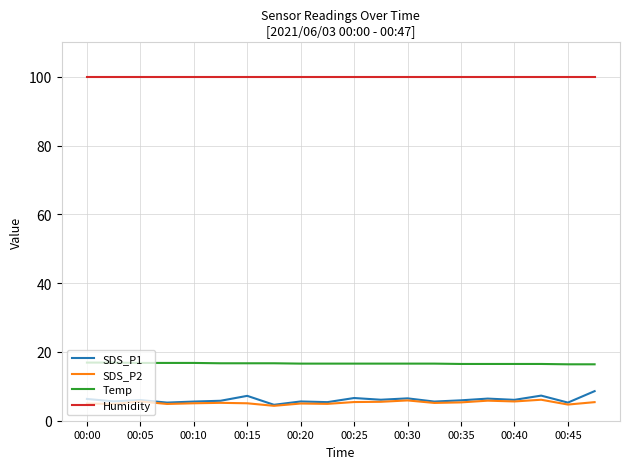

What is the average value of the Humidity series?

99.9